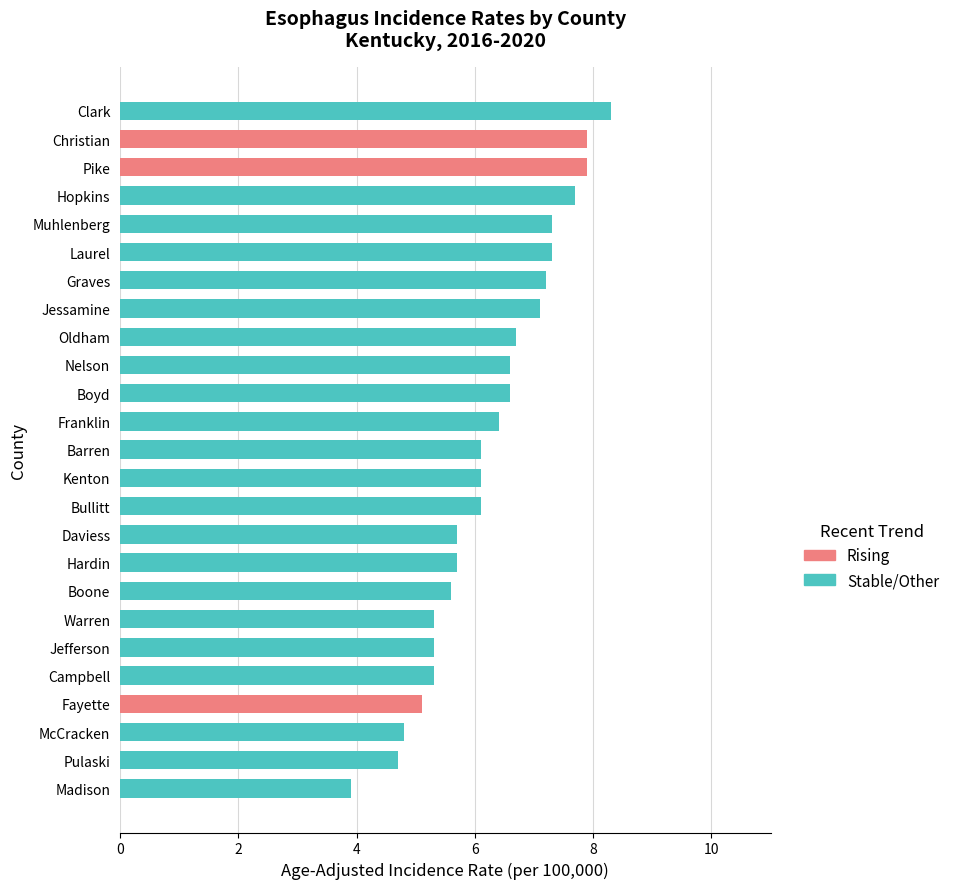

What is the sum of all Stable/Other values?

135.8